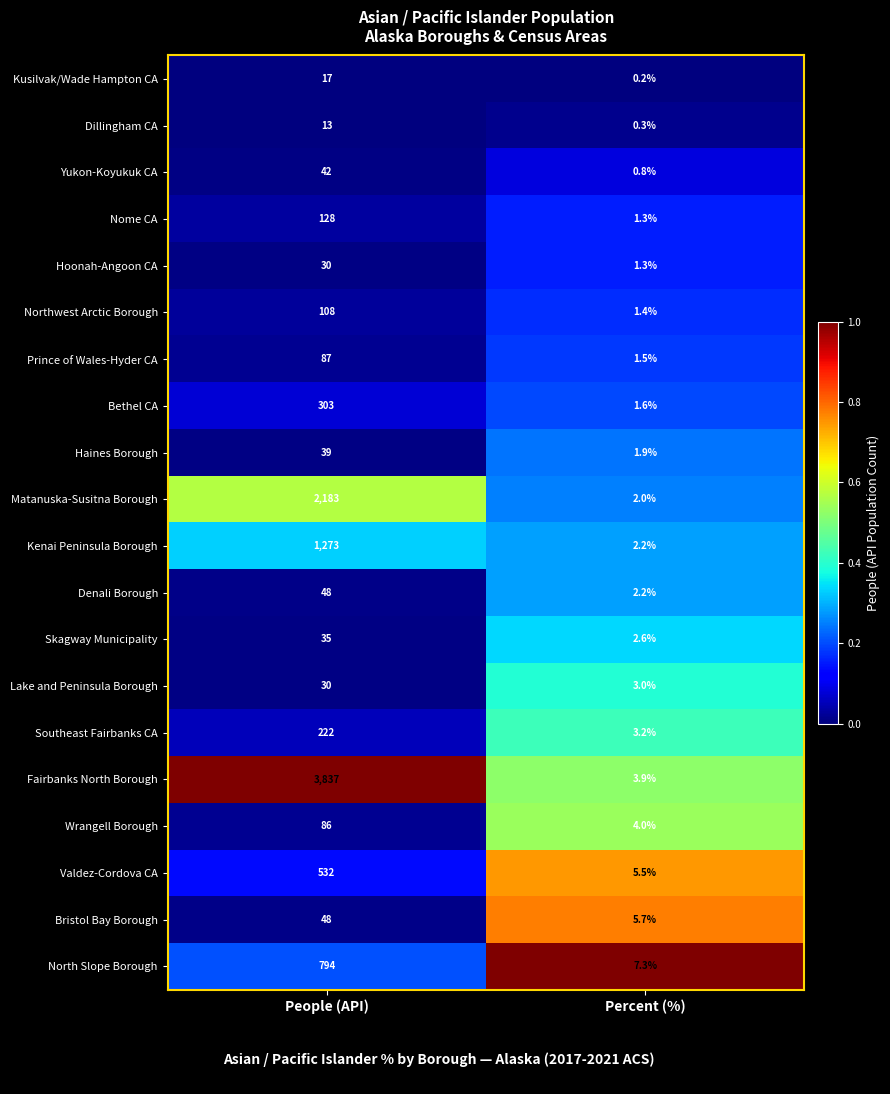

Between People (API) and Percent (%), which series saw the biggest shift?

Fairbanks North Borough